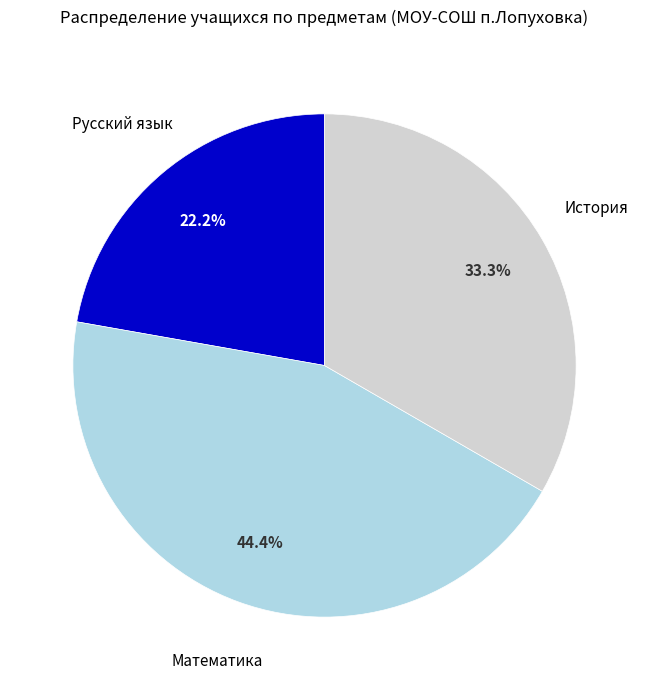

Between Русский язык and История, which is larger?

История